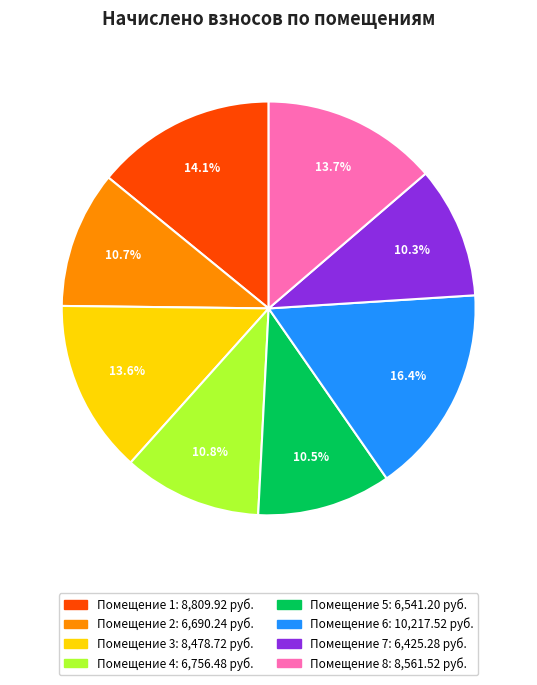

Is there any slice that represents more than half of the pie?

No